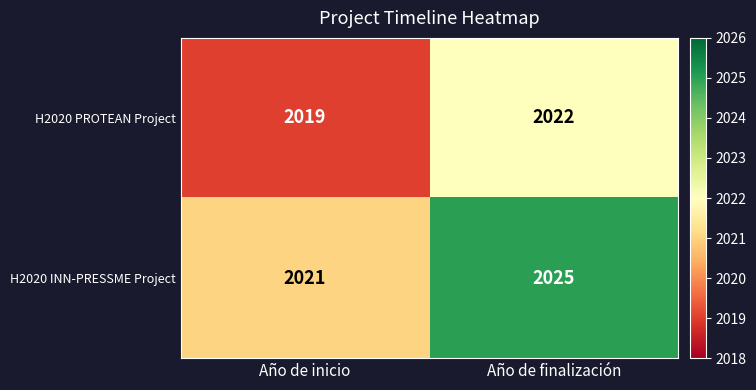

Reading left to right, list all the values displayed in this chart.

H2020 PROTEAN Project: Año de inicio=2019	Año de finalización=2022
H2020 INN-PRESSME Project: Año de inicio=2021	Año de finalización=2025